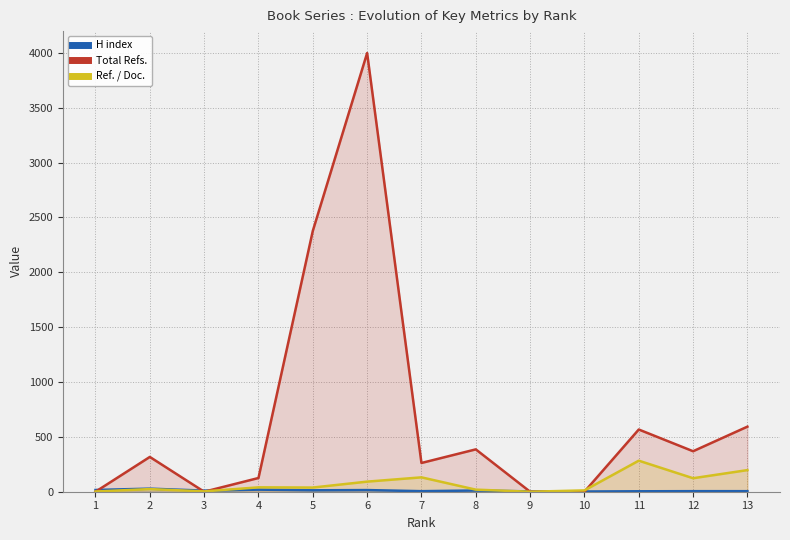

How many interior local peaks does the H index series have?

4